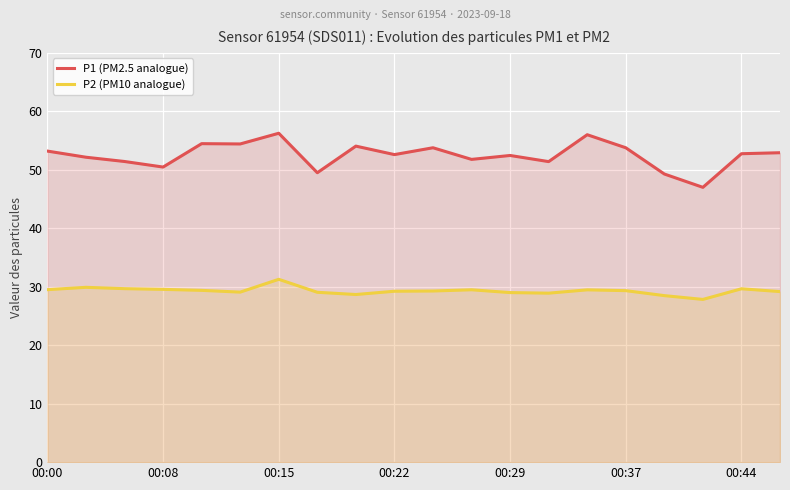

Rank the series by their average value, from highest to lowest.

P1 (PM2.5 analogue), P2 (PM10 analogue)